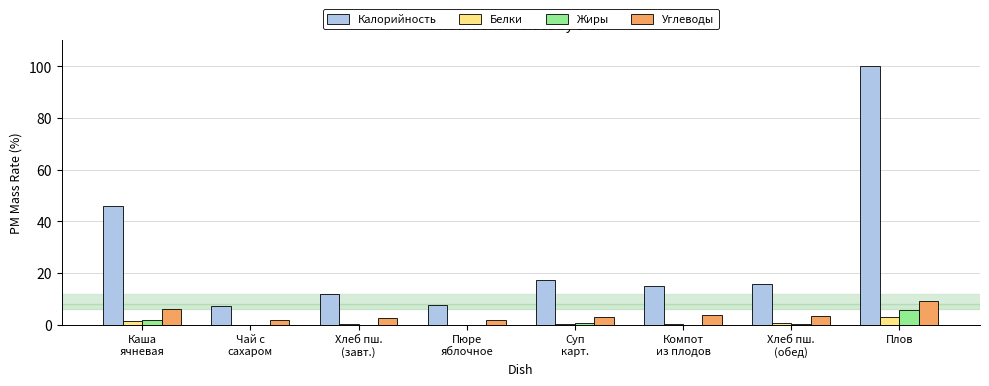

At which category is the sum across all series the highest?

Плов